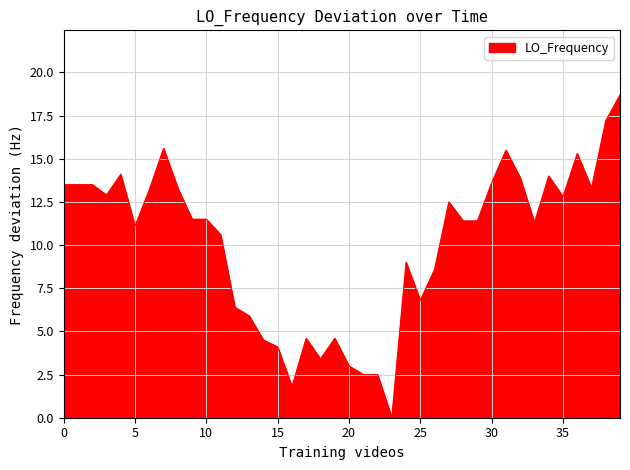

What is the maximum value shown in the chart?

18.7